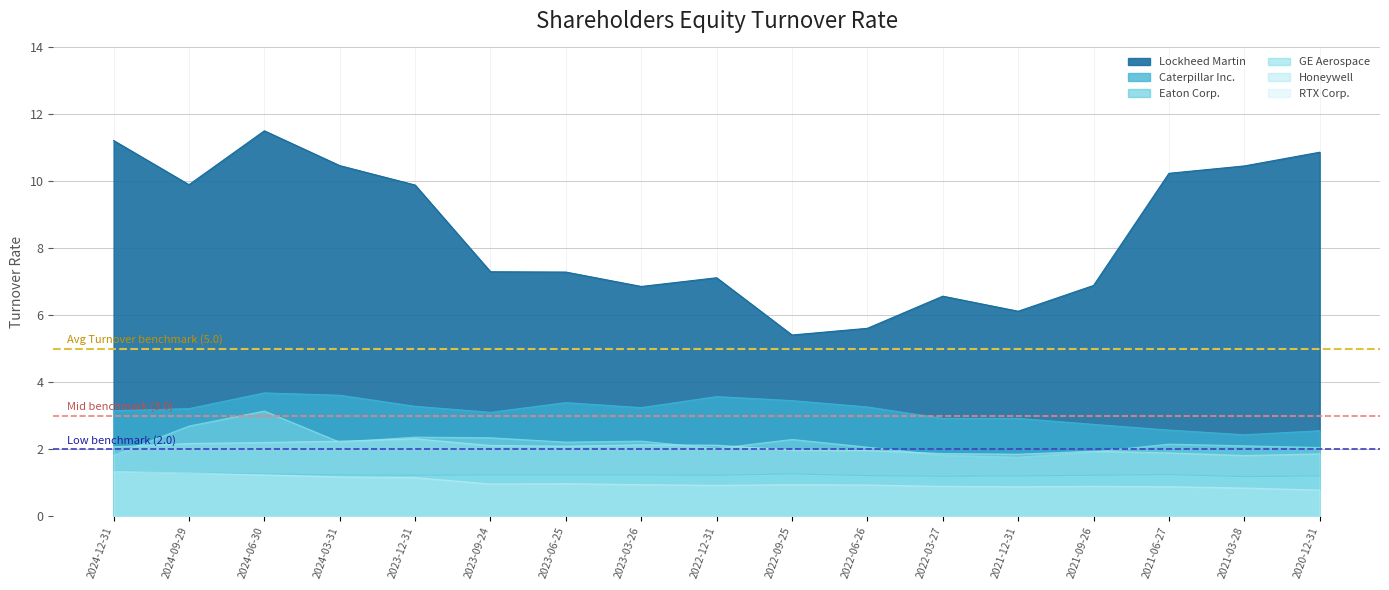

Rank the series by their maximum value, from highest to lowest.

Lockheed Martin, Caterpillar Inc., GE Aerospace, Honeywell, Eaton Corp., RTX Corp.